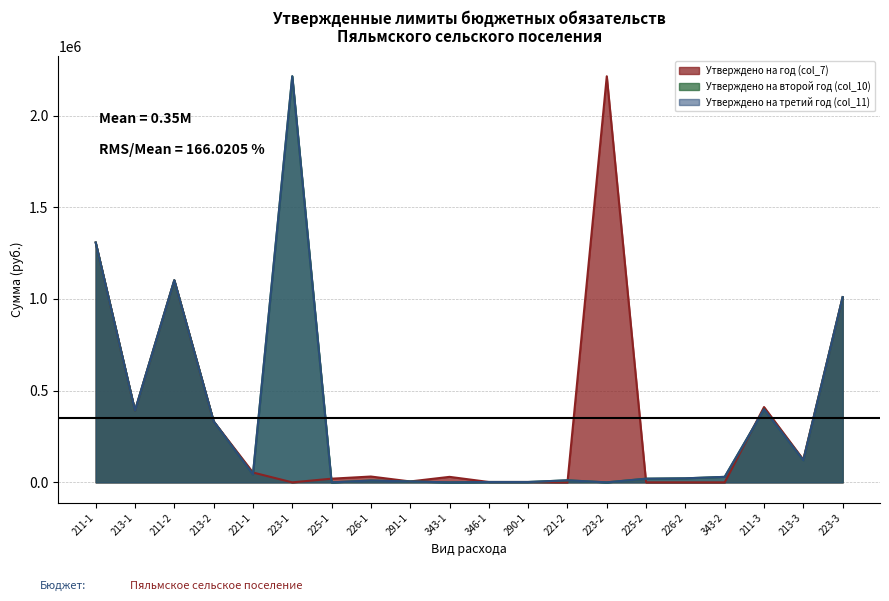

The value of Утверждено на третий год (col_11) at 290-1 is 3208.2. True or false?

False